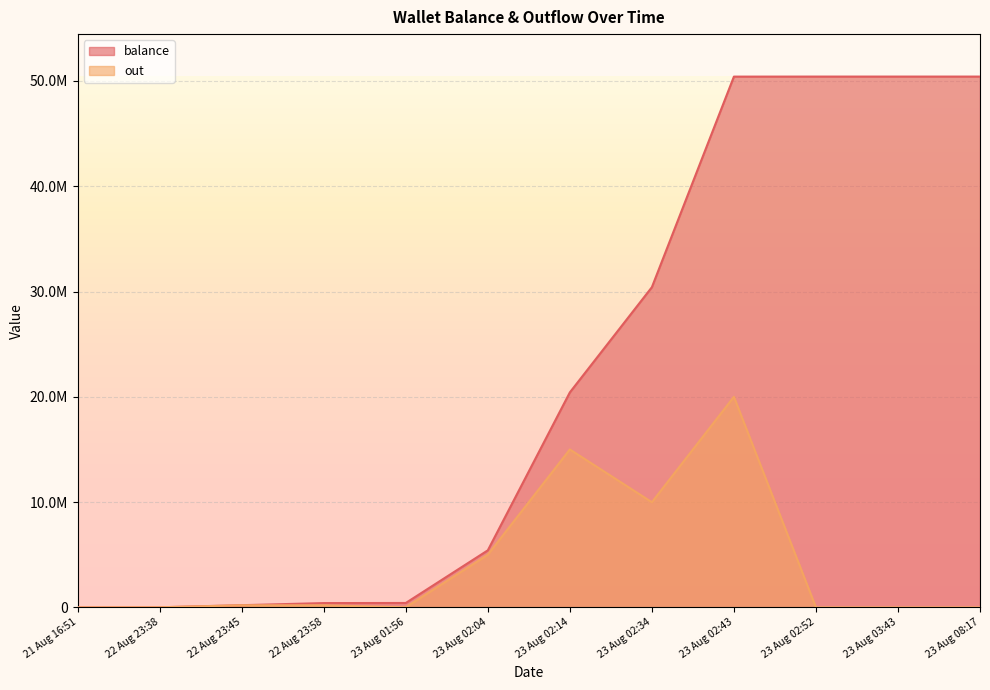

What is the minimum value for balance?

10.0